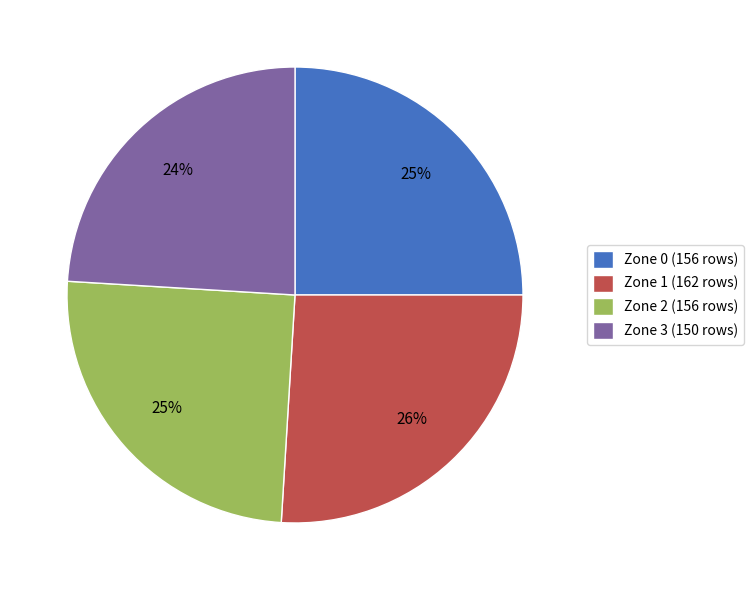

Which slice is the largest?

Zone 1